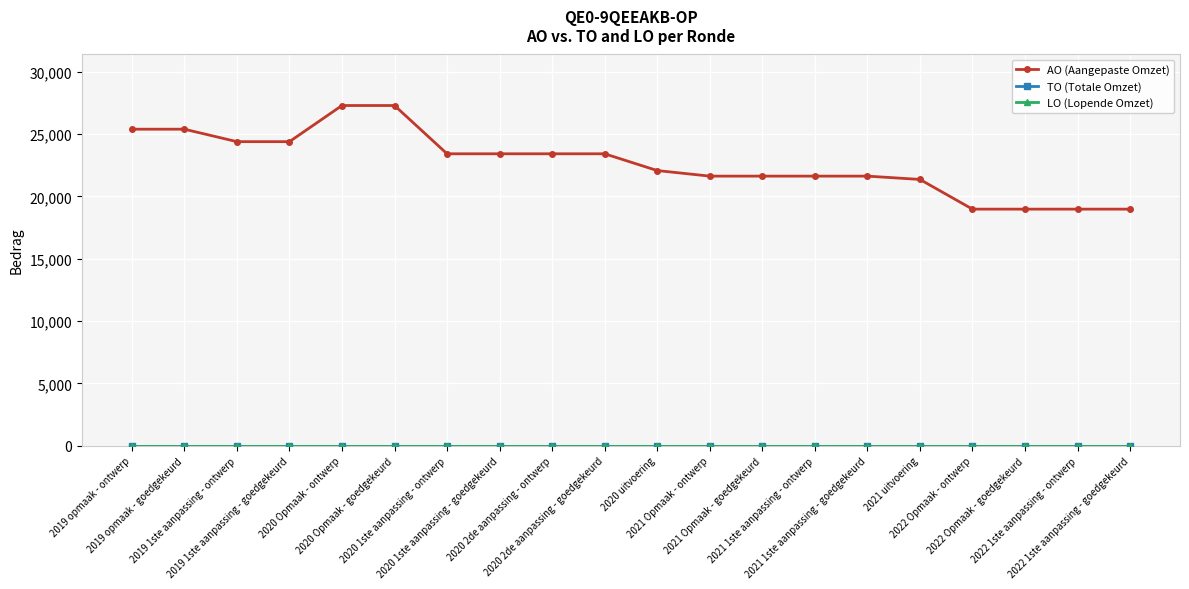

Does the chart have visible grid lines?

Yes